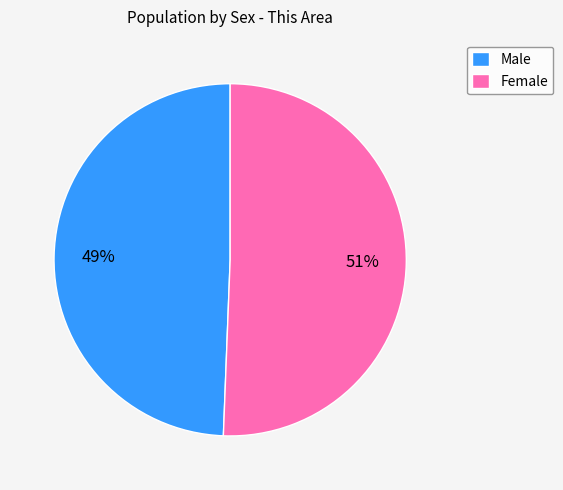

To the nearest percent, what is the combined percentage of Male and Female?

100%